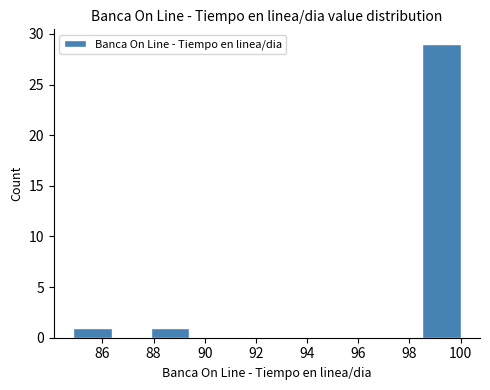

Reading left to right, transcribe this chart: for each bar, give the range it covers on the x-axis and its height. Neither the bar edges nor the heights are printed on the chart, so give them approximately, as read against the axes.

84.8 to 86.4: 1
86.4 to 87.8: 0
87.8 to 89.4: 1
89.4 to 91.0: 0
91.0 to 92.4: 0
92.4 to 94.0: 0
94.0 to 95.4: 0
95.4 to 97.0: 0
97.0 to 98.4: 0
98.4 to 100.0: 29